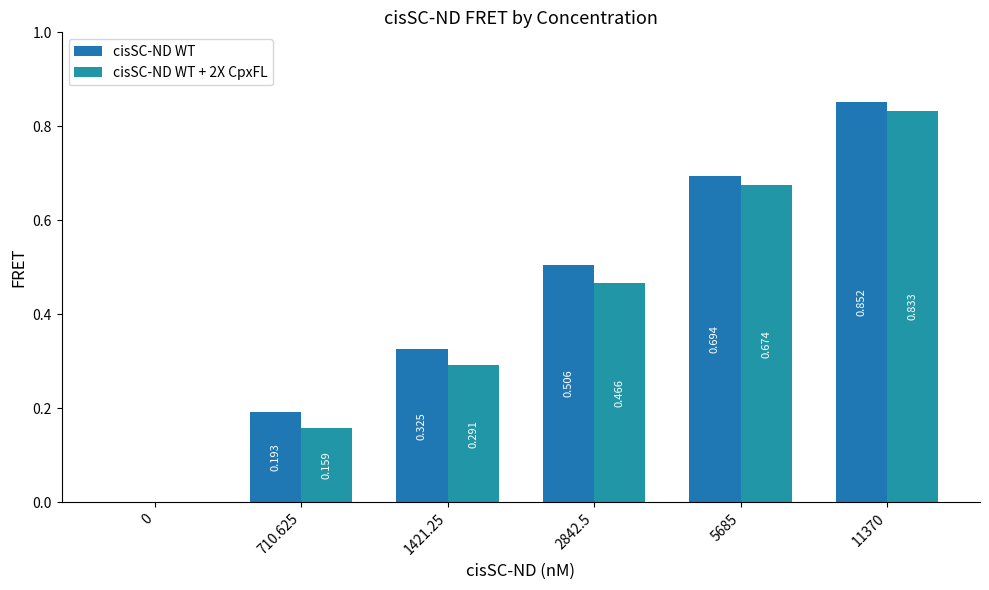

How many positive values does the cisSC-ND WT series have?

5